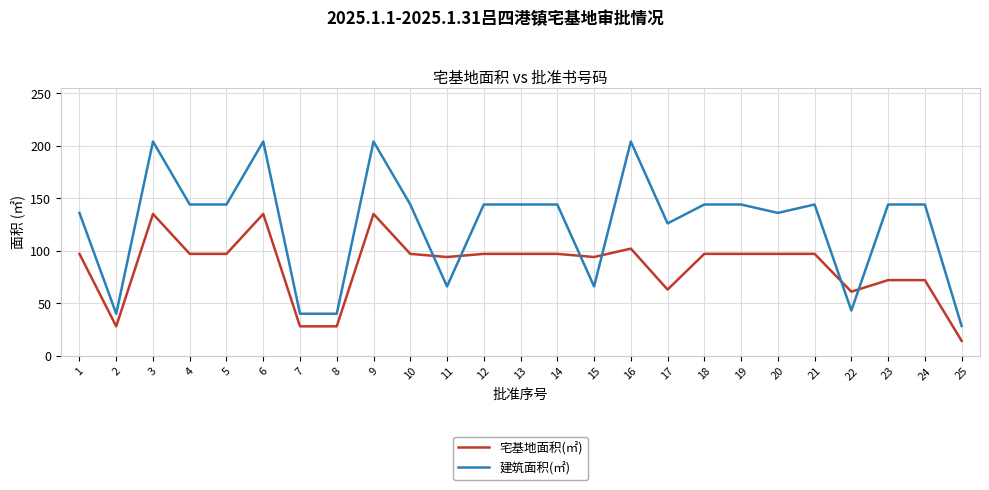

What is the difference between the highest and lowest values at 15?

28.0